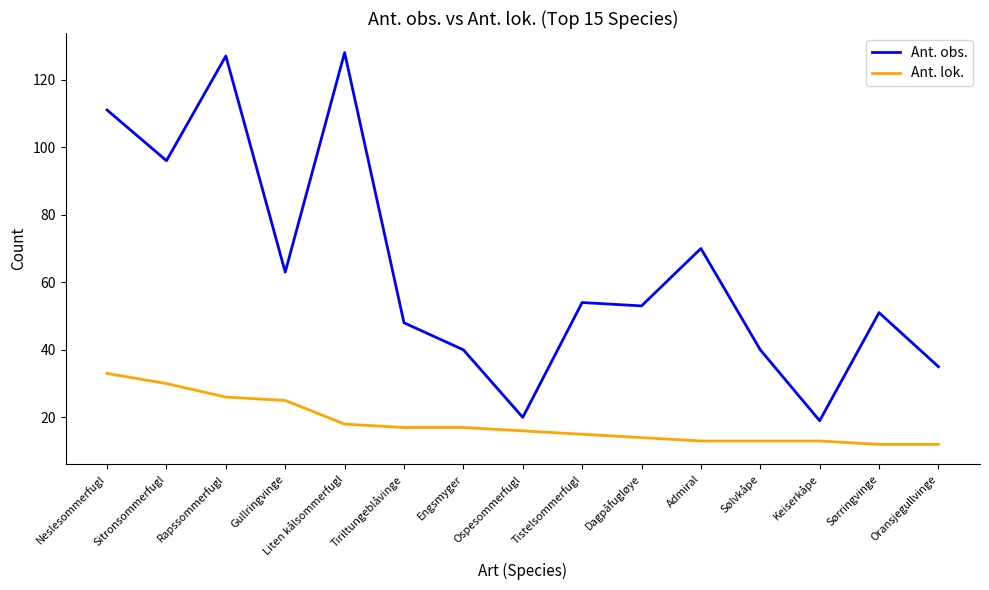

Reading right to left, what are all the values shown in this chart?

Ant. obs.: 35	51	19	40	70	53	54	20	40	48	128	63	127	96	111
Ant. lok.: 12	12	13	13	13	14	15	16	17	17	18	25	26	30	33